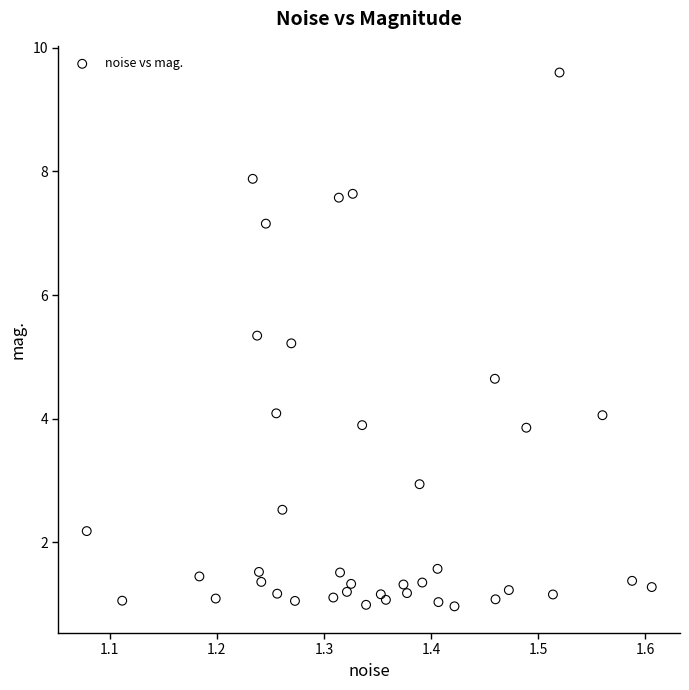

What Y value in the scatter plot is closest to 5?

5.2